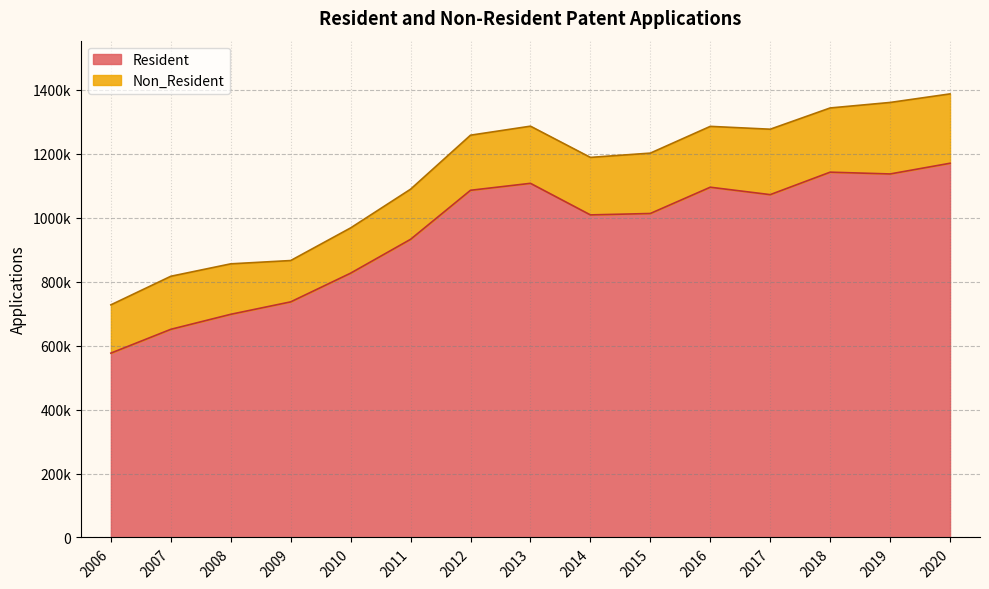

What is the change in value from 2009 to 2018?

+405800